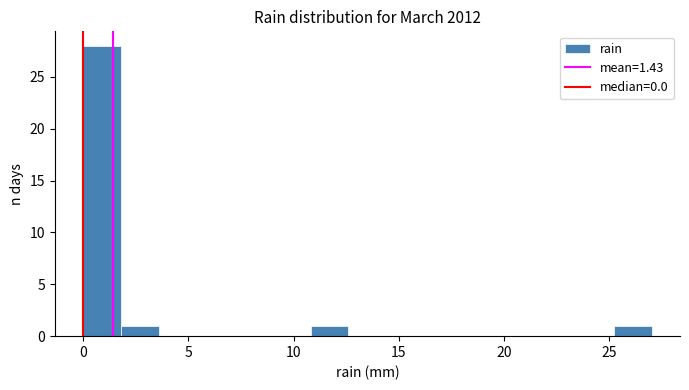

Read against the x-axis, roughly where is the centre of the tallest bar?

1.0